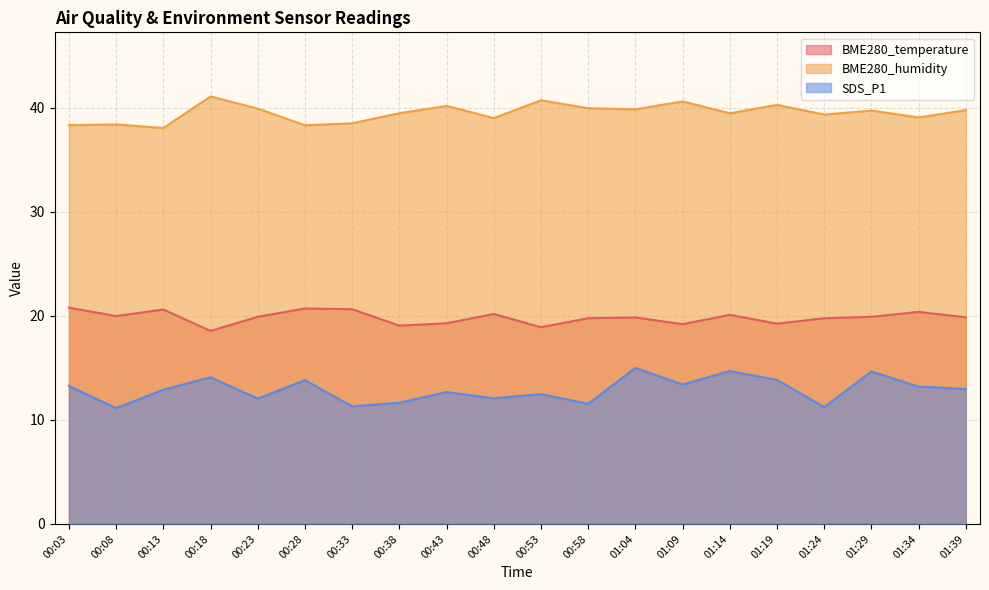

Reading left to right, list all the values displayed in this chart.

BME280_temperature: 20.8	20.0	20.6	18.6	19.9	20.7	20.6	19.1	19.3	20.2	18.9	19.8	19.9	19.2	20.1	19.2	19.8	19.9	20.4	19.9
BME280_humidity: 38.3	38.4	38.1	41.1	39.9	38.3	38.5	39.5	40.2	39.0	40.7	40.0	39.9	40.6	39.5	40.3	39.4	39.7	39.1	39.8
SDS_P1: 13.3	11.1	12.9	14.1	12.1	13.8	11.3	11.7	12.7	12.1	12.5	11.6	15.0	13.4	14.7	13.8	11.2	14.7	13.2	13.0